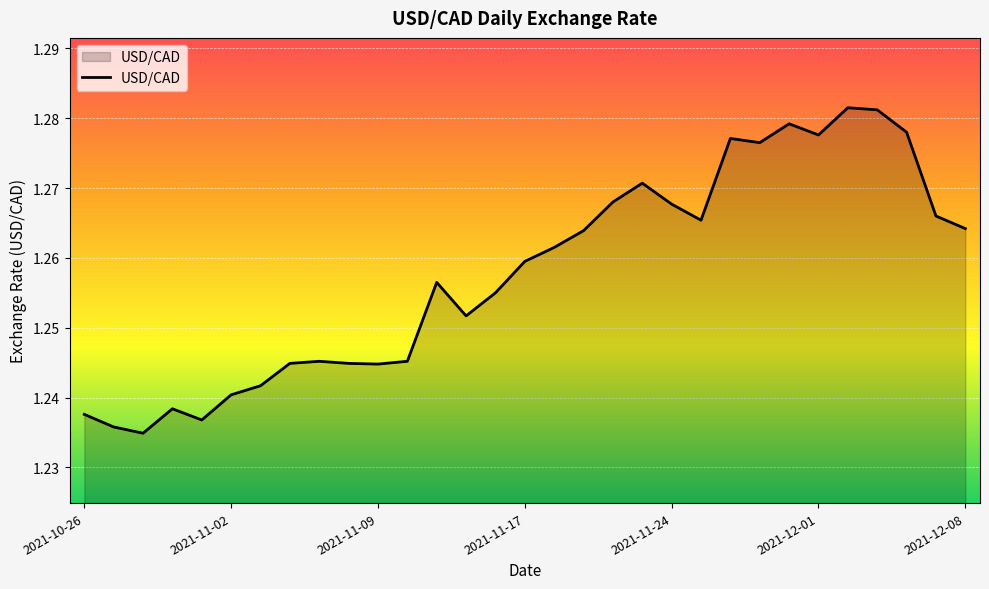

Is this an area chart (filled region under the line)?

Yes